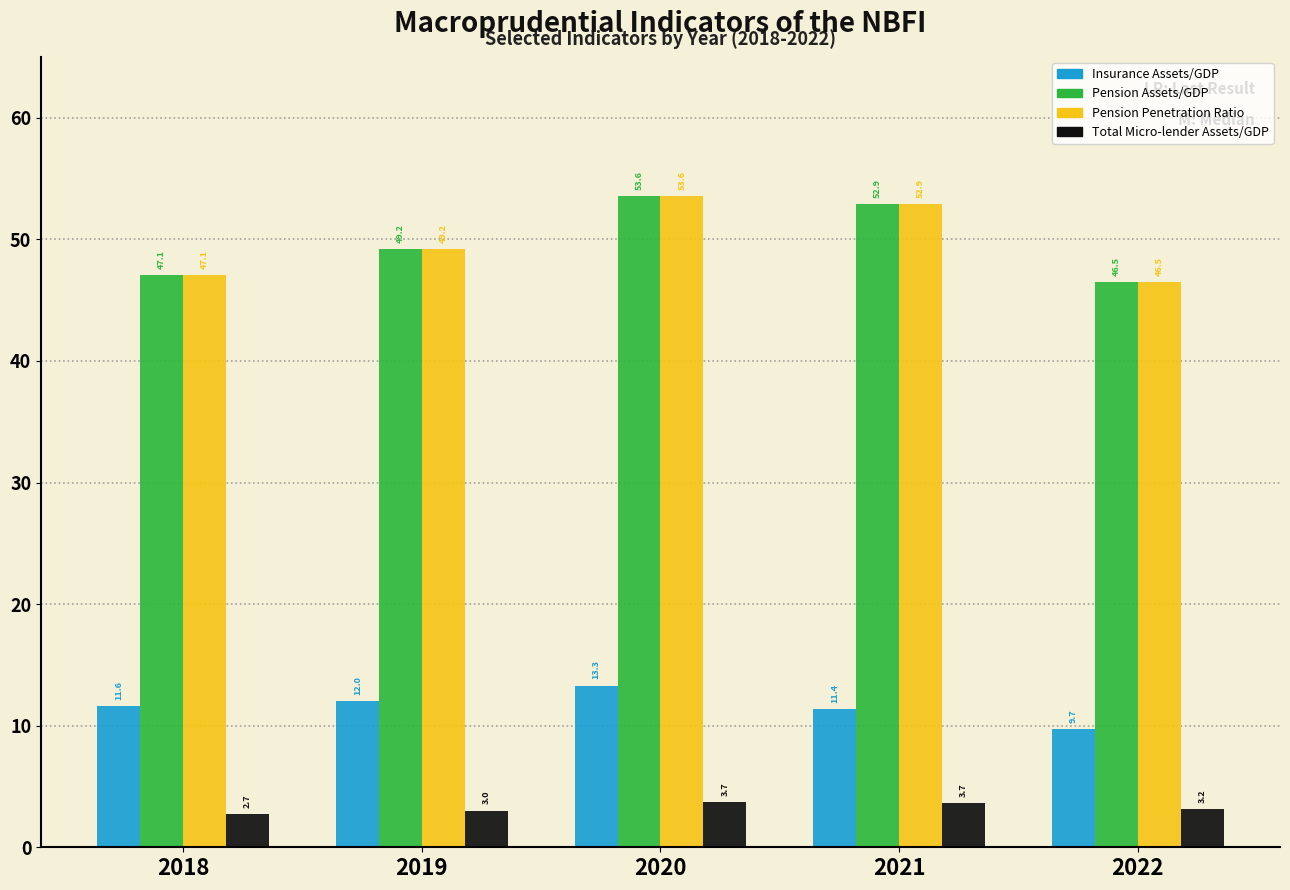

Reading left to right, transcribe all the data shown in this chart.

Insurance Assets/GDP: 2018=11.6	2019=12.0	2020=13.3	2021=11.4	2022=9.7
Pension Assets/GDP: 2018=47.1	2019=49.2	2020=53.6	2021=52.9	2022=46.5
Pension Penetration Ratio: 2018=47.1	2019=49.2	2020=53.6	2021=52.9	2022=46.5
Total Micro-lender Assets/GDP: 2018=2.7	2019=3.0	2020=3.7	2021=3.7	2022=3.2